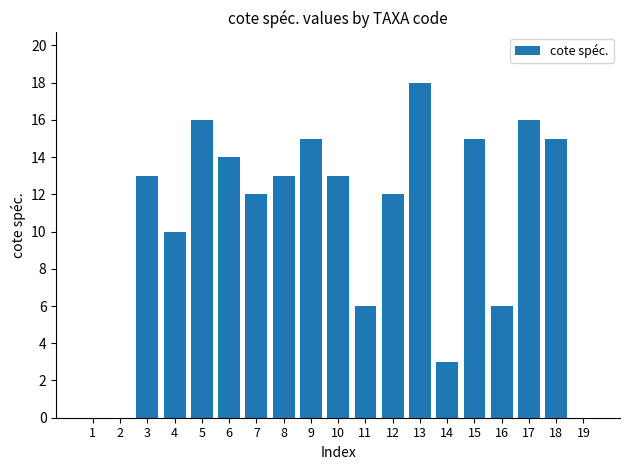

Which label corresponds to the largest value in the chart?

13